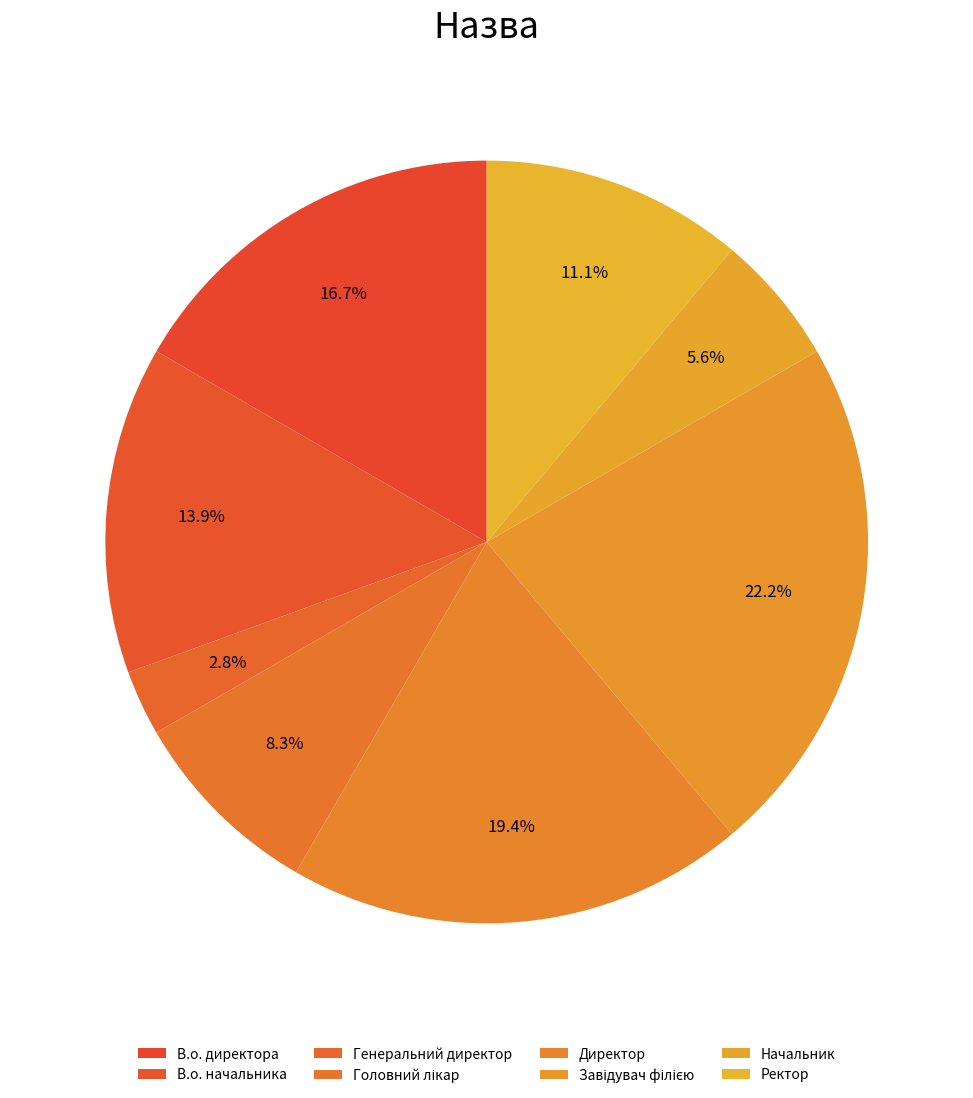

Is it true that Генеральний директор is 3% of the pie?

True